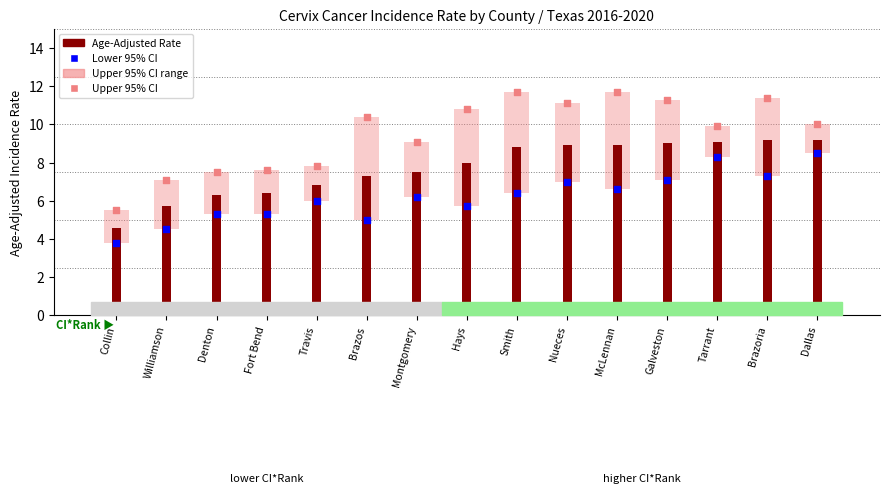

Which series has the largest Y range (max minus min)?

Upper 95% CI